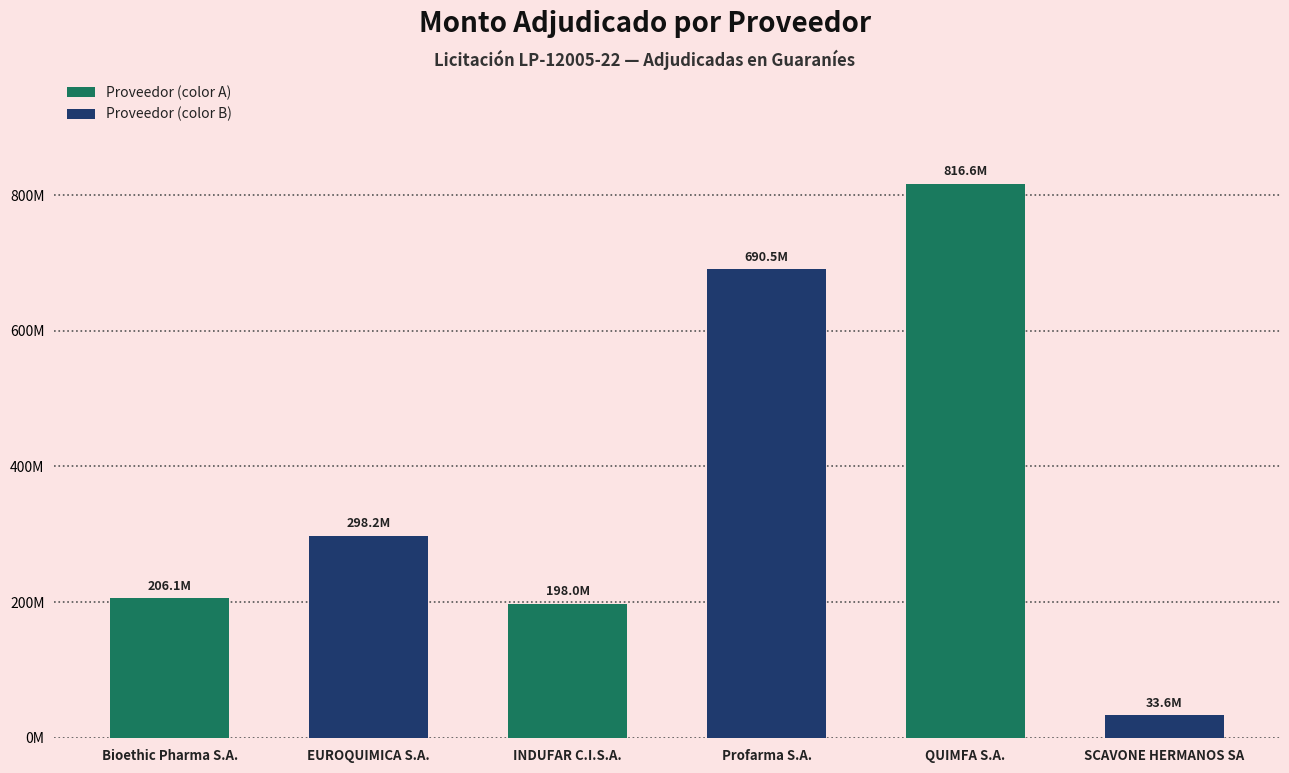

Reading left to right, extract all data points from this chart.

Bioethic Pharma S.A.=206070400	EUROQUIMICA S.A.=298249400	INDUFAR C.I.S.A.=198016000	Profarma S.A.=690464626	QUIMFA S.A.=816569890	SCAVONE HERMANOS SA=33631800